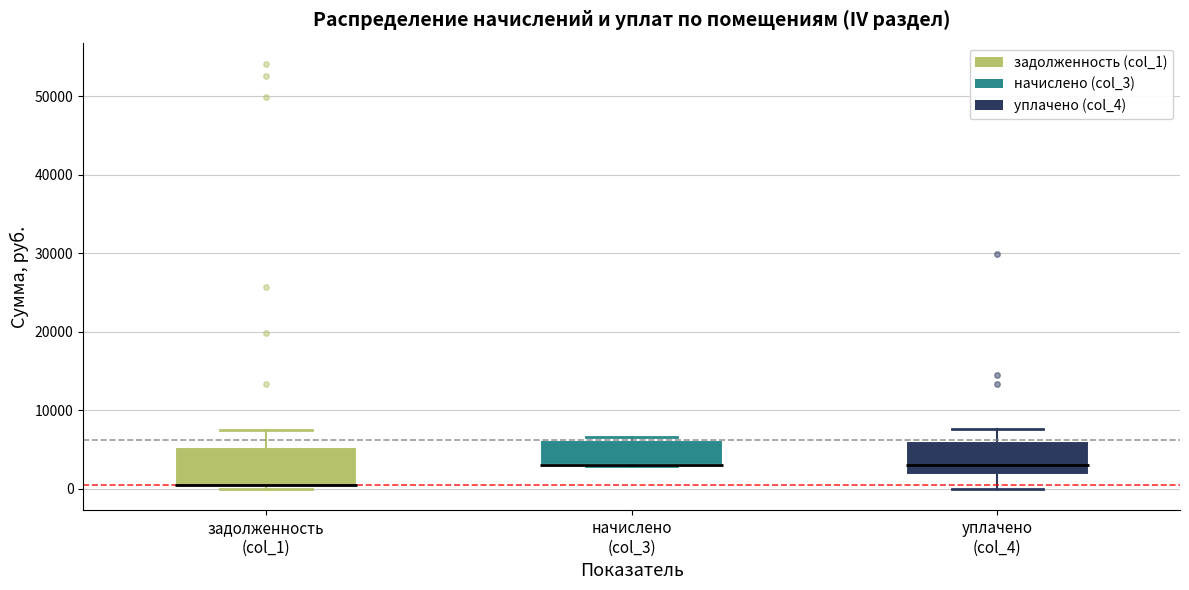

Reading left to right, transcribe this box plot: for each box, give where its median line is, the range the box spans, and where its two whiskers end, as read against the y-axis. The values are not printed on the chart, so give them approximately, as read against the axis.

задолженность (col_1): median 1000 (drawn on the box's lower edge), box 0 to 5000, whiskers 0 (just below the box's lower edge) to 8000
начислено (col_3): median 3000 (drawn on the box's lower edge), box 3000 to 6000, whiskers 3000 to 7000
уплачено (col_4): median 3000, box 2000 to 6000, whiskers 0 to 8000